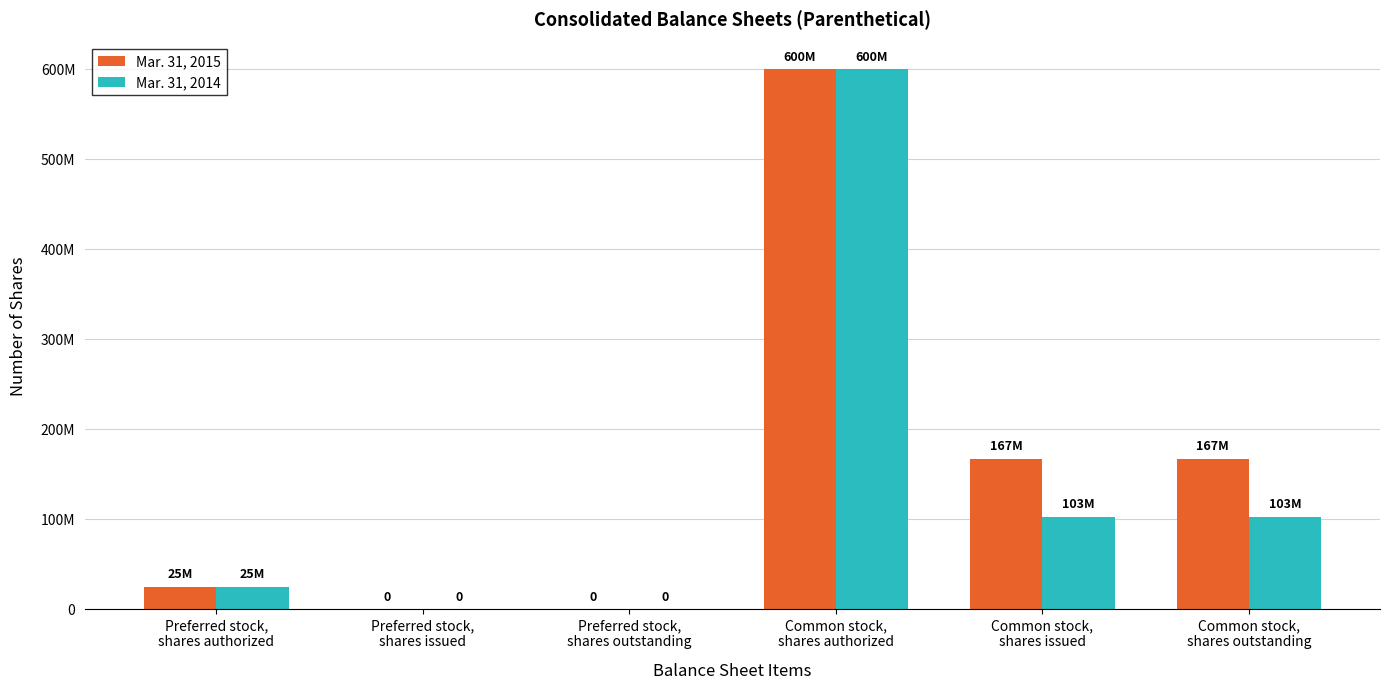

Rank the categories by Mar. 31, 2015 value from highest to lowest.

Common stock,
shares authorized, Common stock,
shares issued, Common stock,
shares outstanding, Preferred stock,
shares authorized, Preferred stock,
shares issued, Preferred stock,
shares outstanding